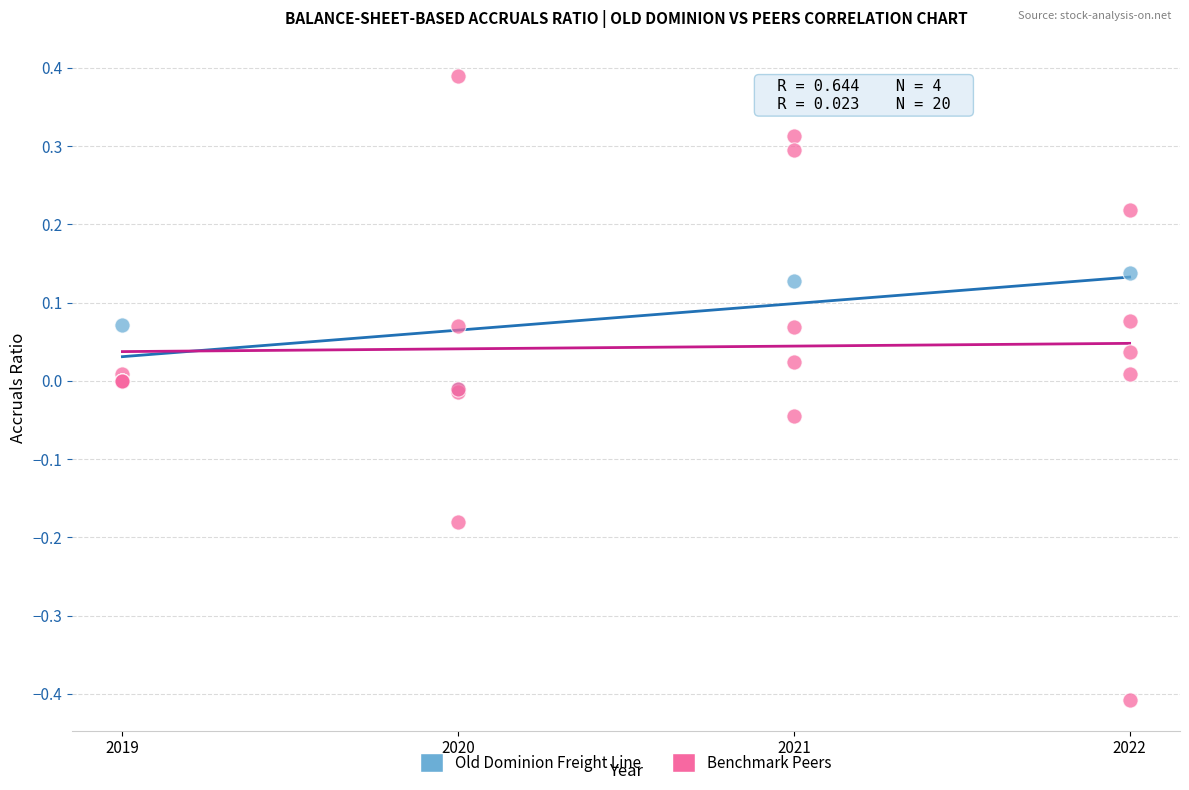

What are all the series names shown in the legend?

Old Dominion Freight Line, Benchmark Peers